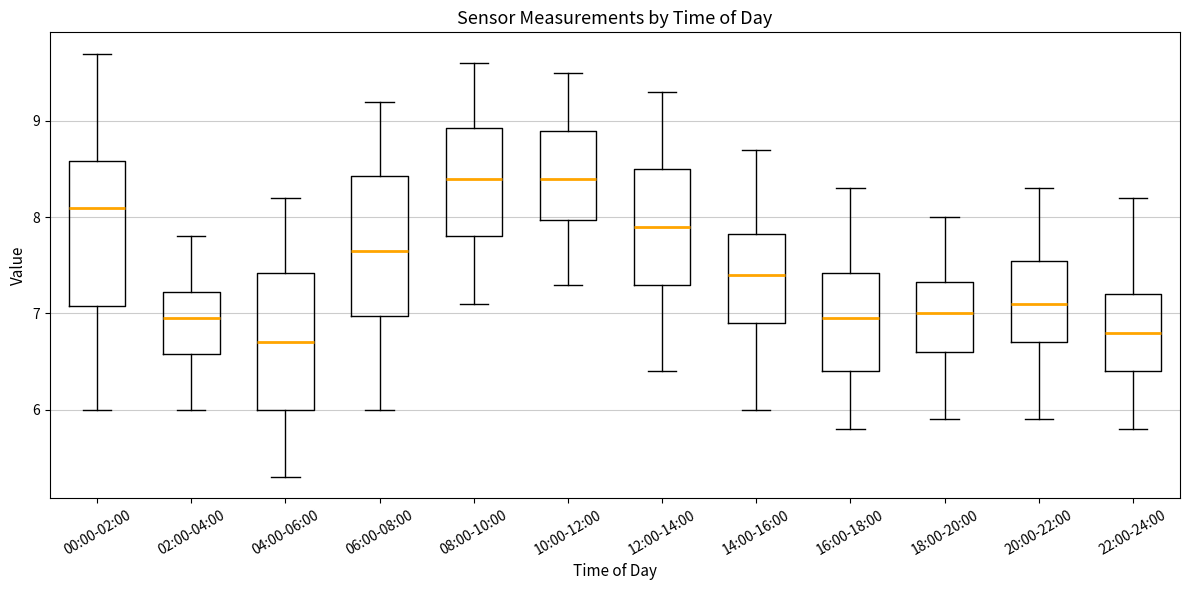

Where does the upper whisker of the box for 00:00-02:00 end on the y-axis? The values are not printed on the chart, so give them approximately, as read against the axis.

9.7